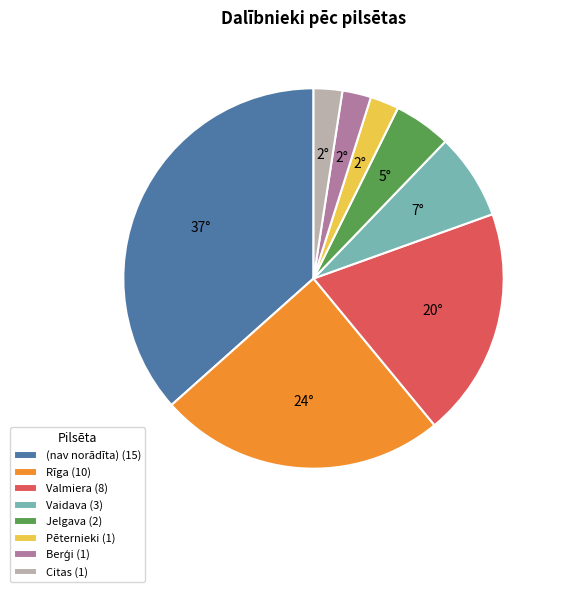

Combined, do Jelgava (2) and Pēternieki (1) account for over 50%?

No